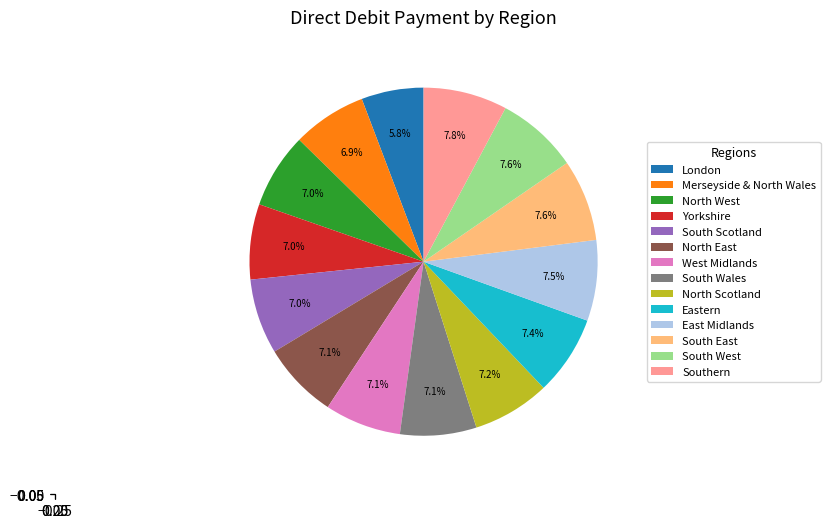

To the nearest percent, what is the difference between the largest and smallest slice percentages?

2%